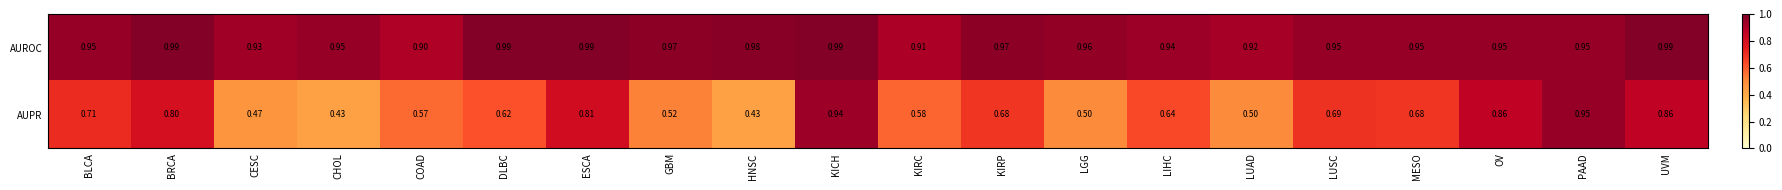

Rank the series by their average value, from lowest to highest.

AUPR, AUROC